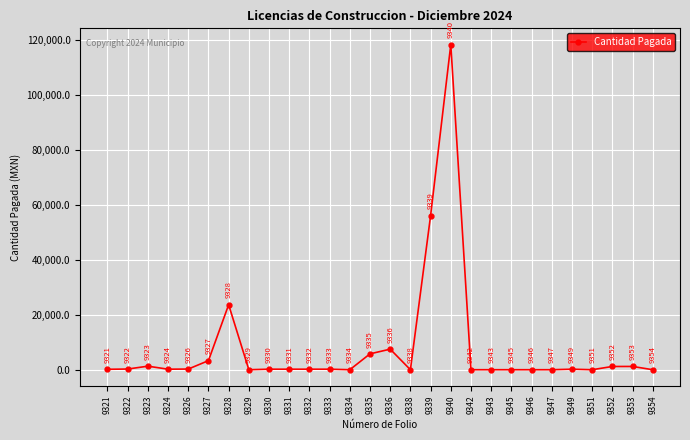

Where is the data nearest to the value 59272?

9339